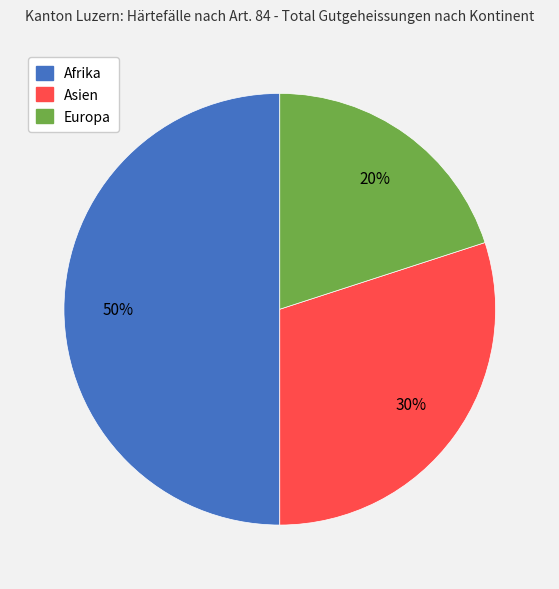

What is the ratio of the value at Europa to the value at Asien?

0.7